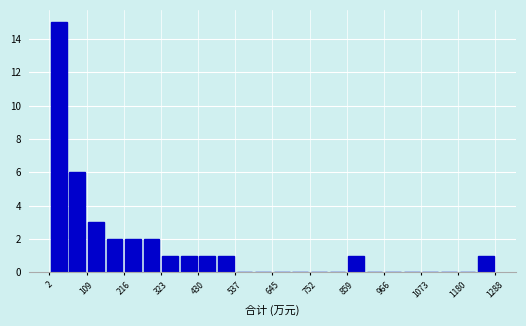

Around what value on the x-axis is the tallest bar? Give the approximate position of its centre, as read against the axis.

20